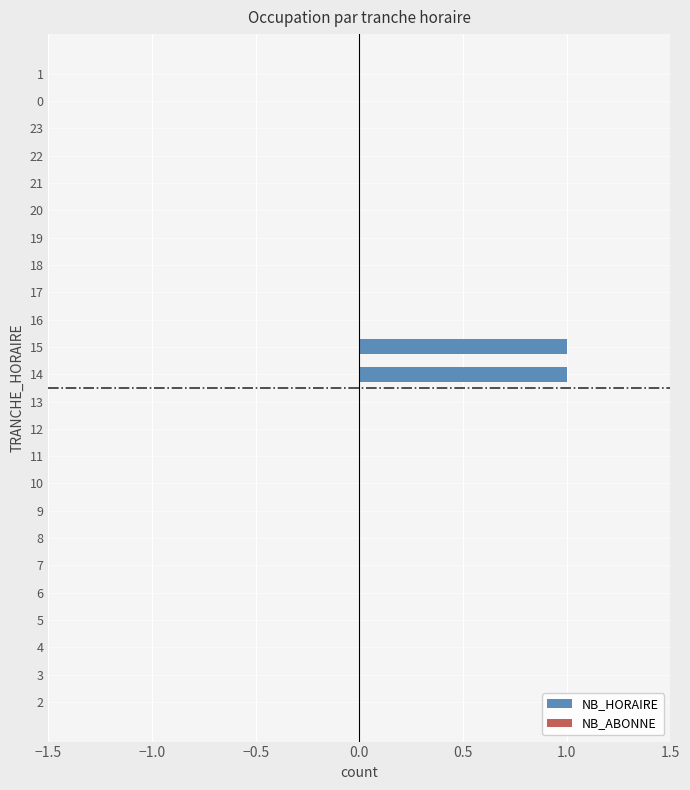

True or false: the data shows 0 at 9.

True